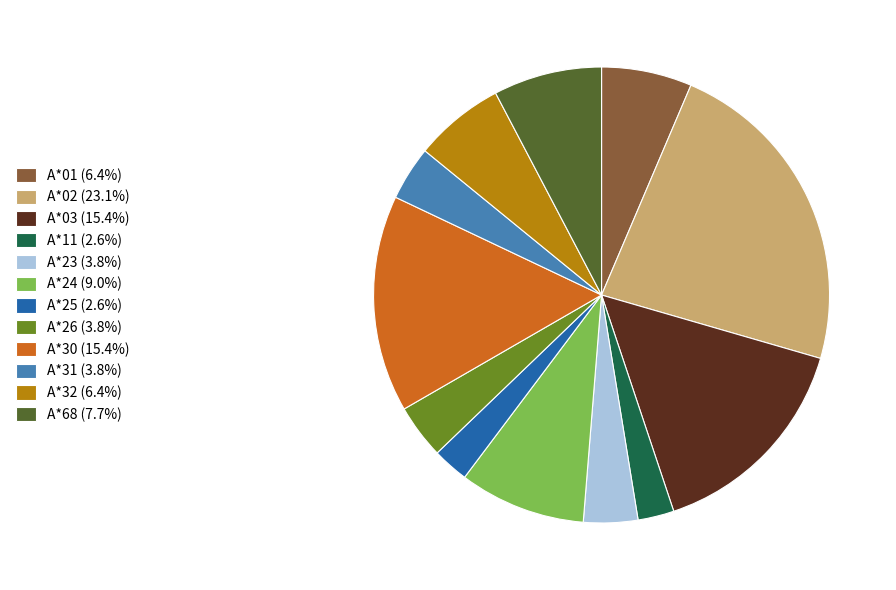

Combined, do A*01 (6.4%) and A*24 (9.0%) account for over 50%?

No